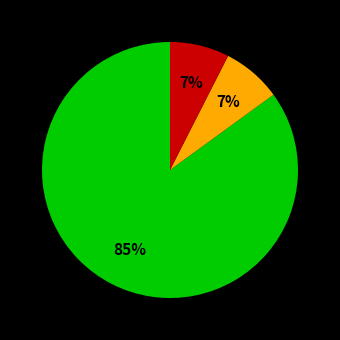

To the nearest percent, what is the average slice percentage?

33%